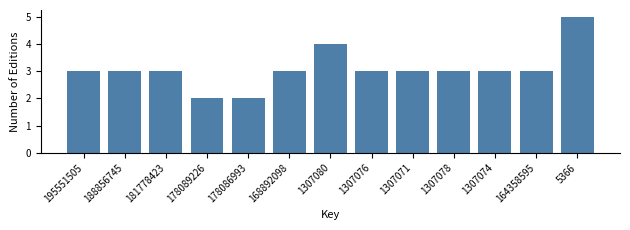

Reading right to left, transcribe all the data shown in this chart.

5366=5	164358595=3	1307074=3	1307078=3	1307071=3	1307076=3	1307080=4	168892098=3	178086993=2	178089226=2	181778423=3	188856745=3	195551505=3